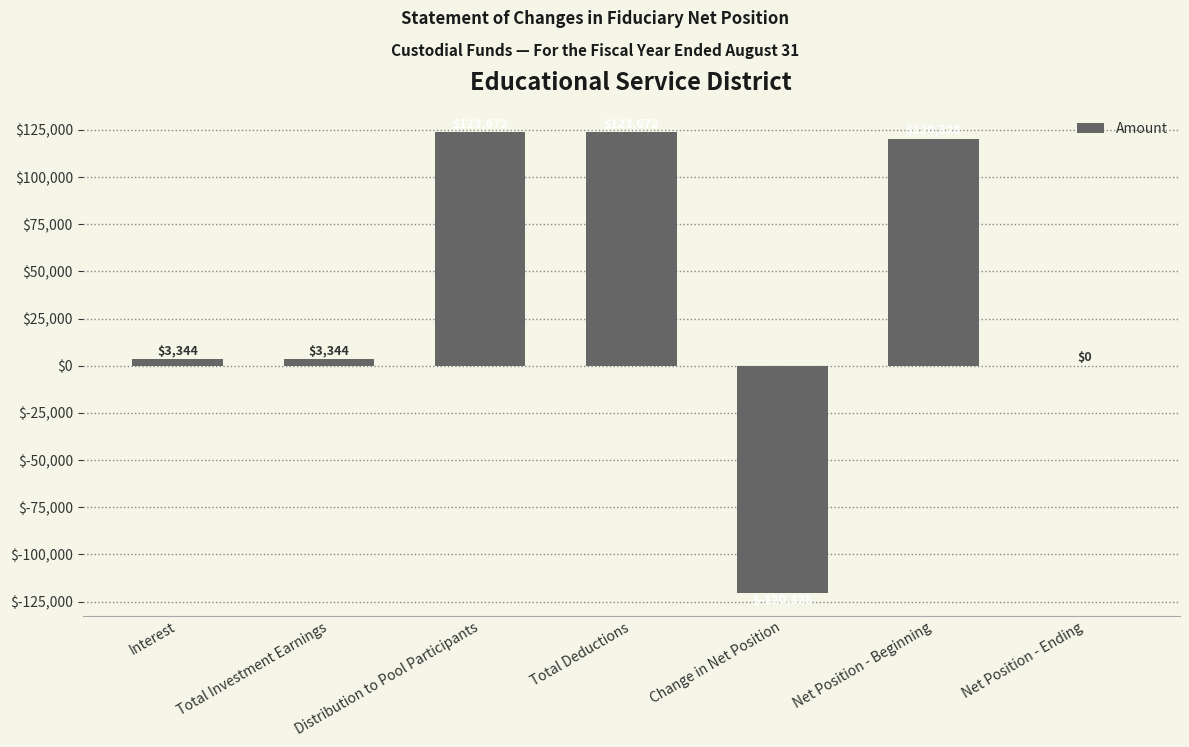

What is the sum of the values at Interest and Net Position - Beginning?

123672